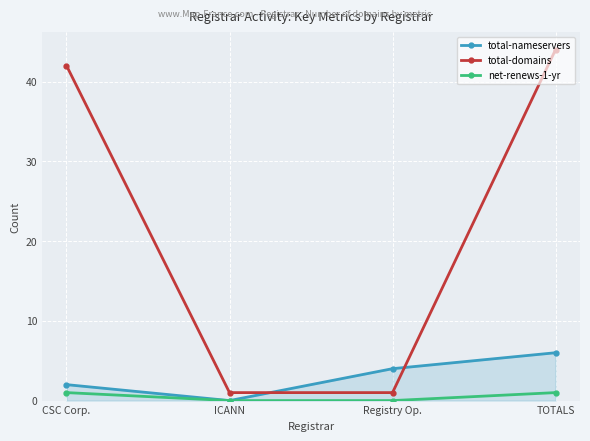

Count the number of data series in this chart.

3